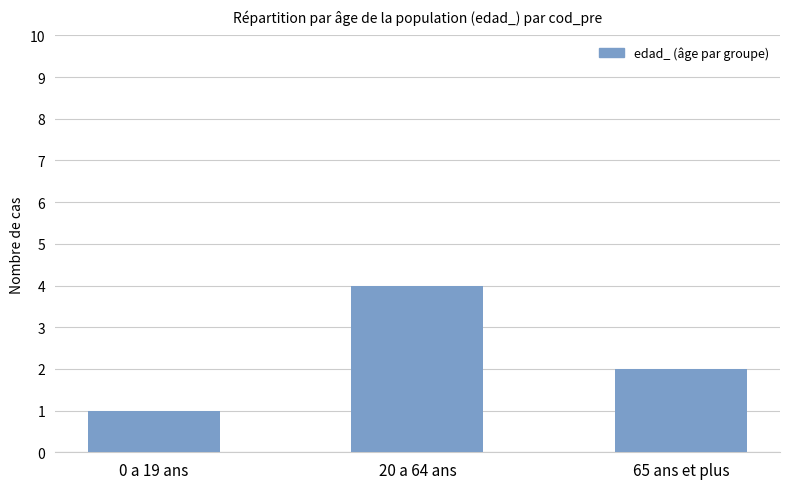

What is the difference between the maximum and minimum values?

3